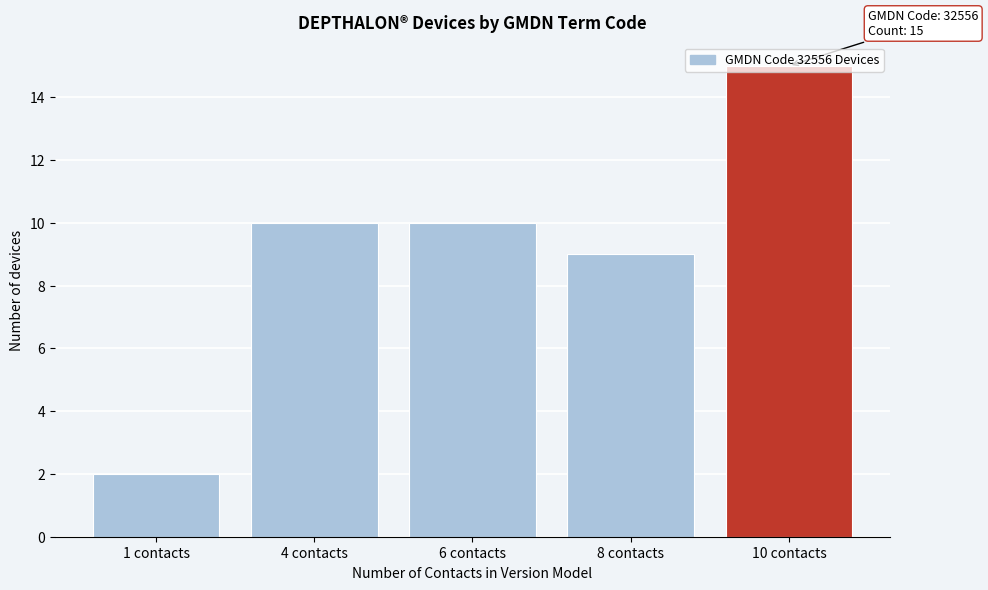

What is the change in value from 1 contacts to 10 contacts?

+13